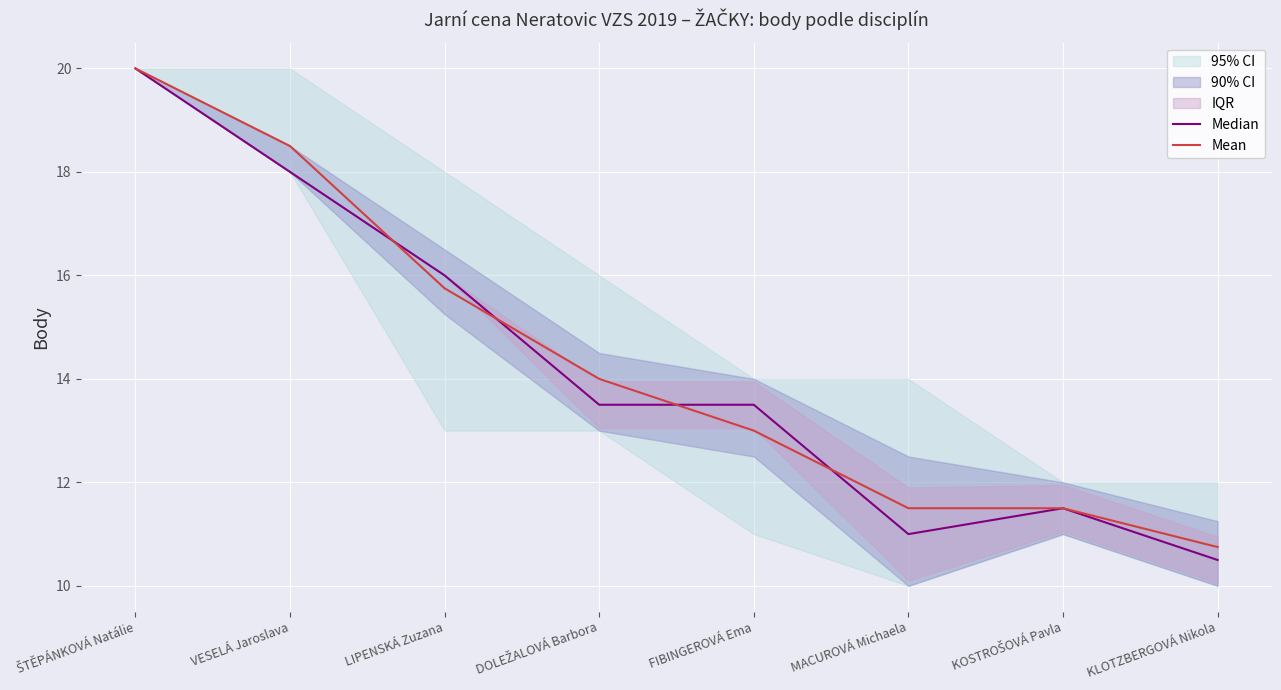

What is the value of the Mean point at the 4th from the left?

14.0